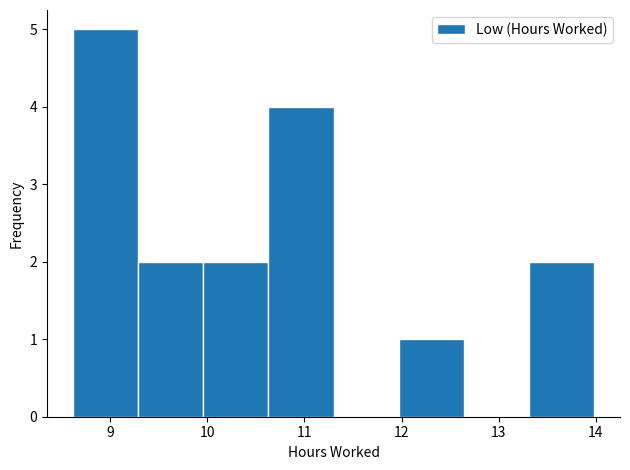

How tall is the bar that spans 9.29 to 9.96 on the x-axis? Neither the bar edges nor the heights are printed on the chart, so give them approximately, as read against the axes.

2